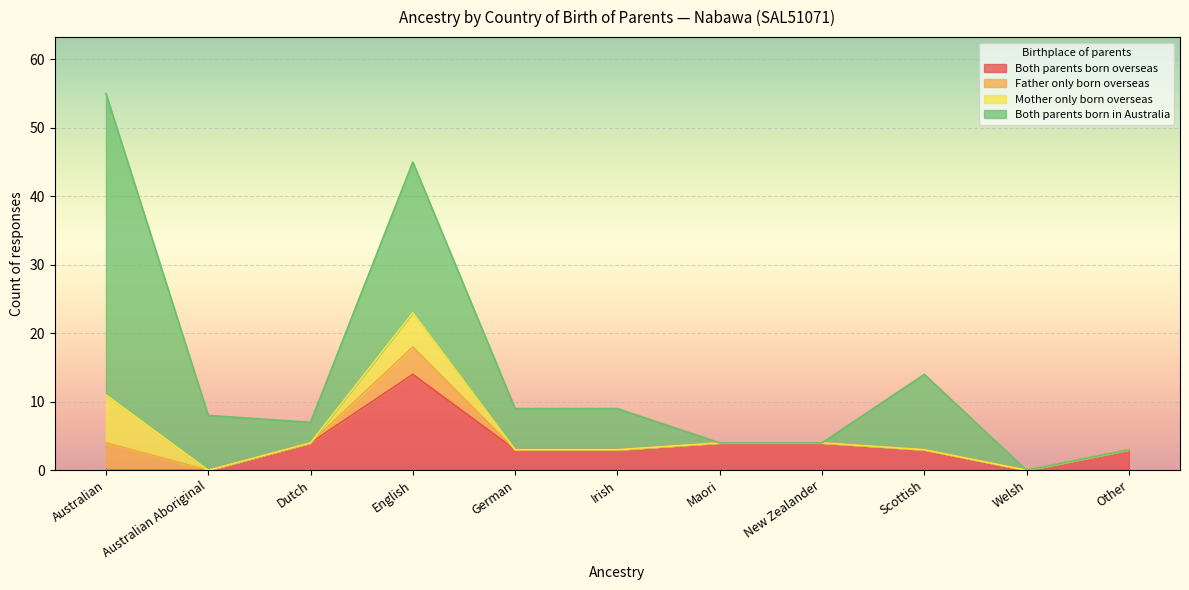

True or false: Both parents born overseas has a value of 4 at New Zealander.

True